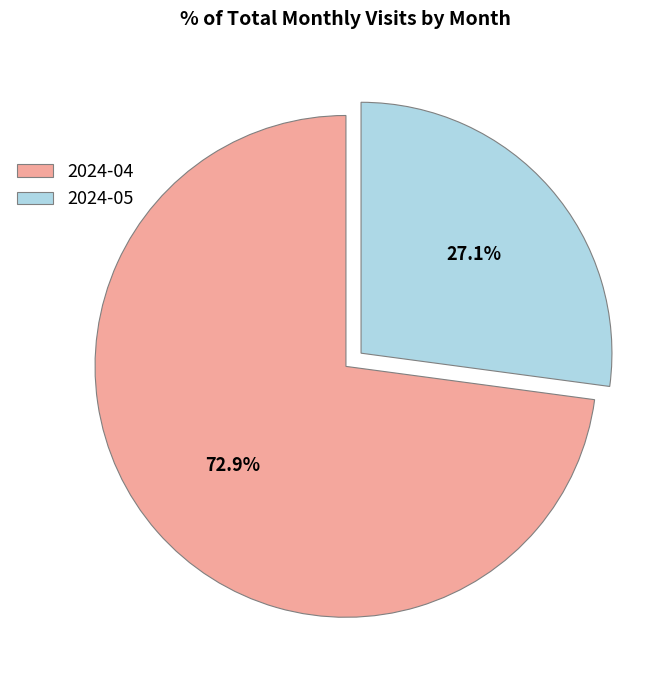

Rank the categories by value from lowest to highest.

2024-05, 2024-04